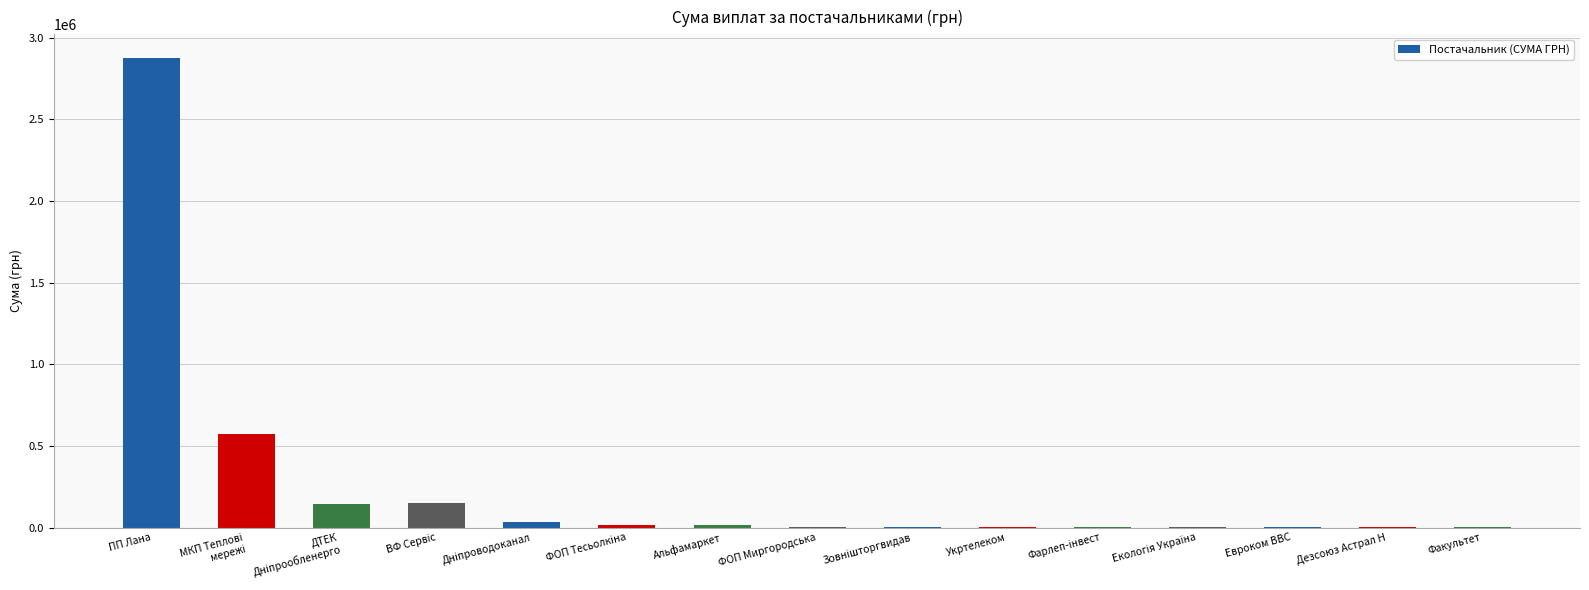

How many data points are above 1776?

8